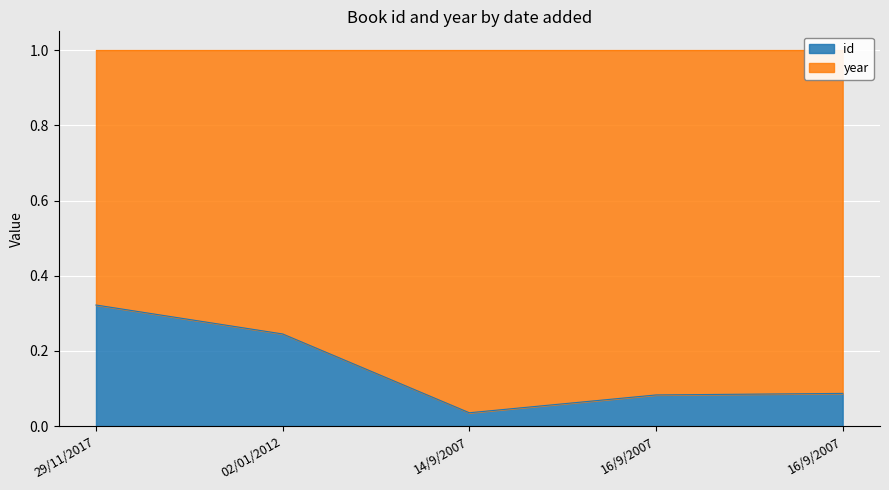

List the labels in order of value, smallest first.

14/9/2007, 16/9/2007, 16/9/2007, 02/01/2012, 29/11/2017